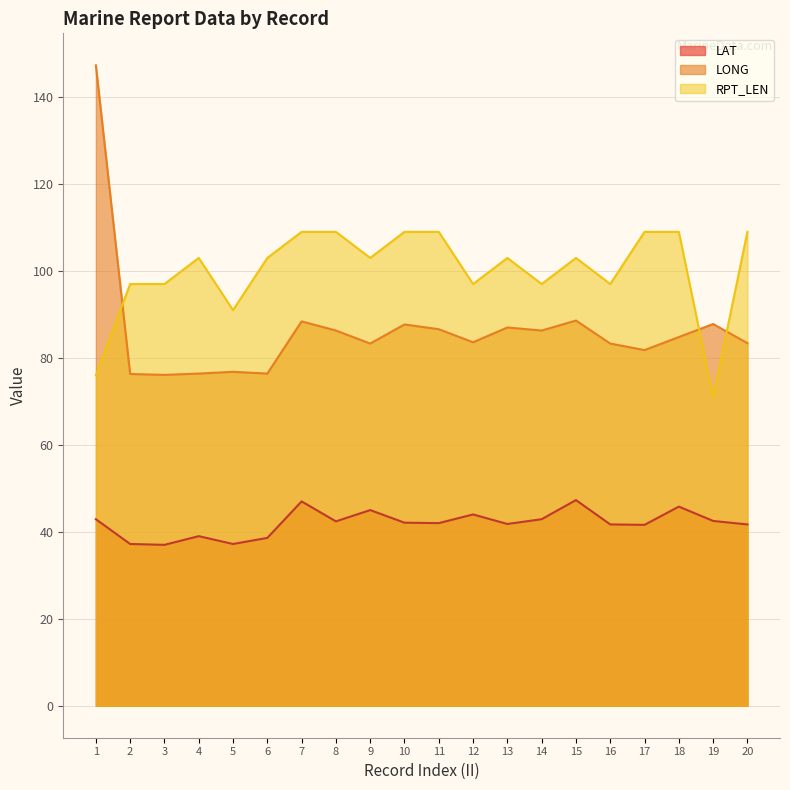

The value of LONG at 16 is 127.1. True or false?

False